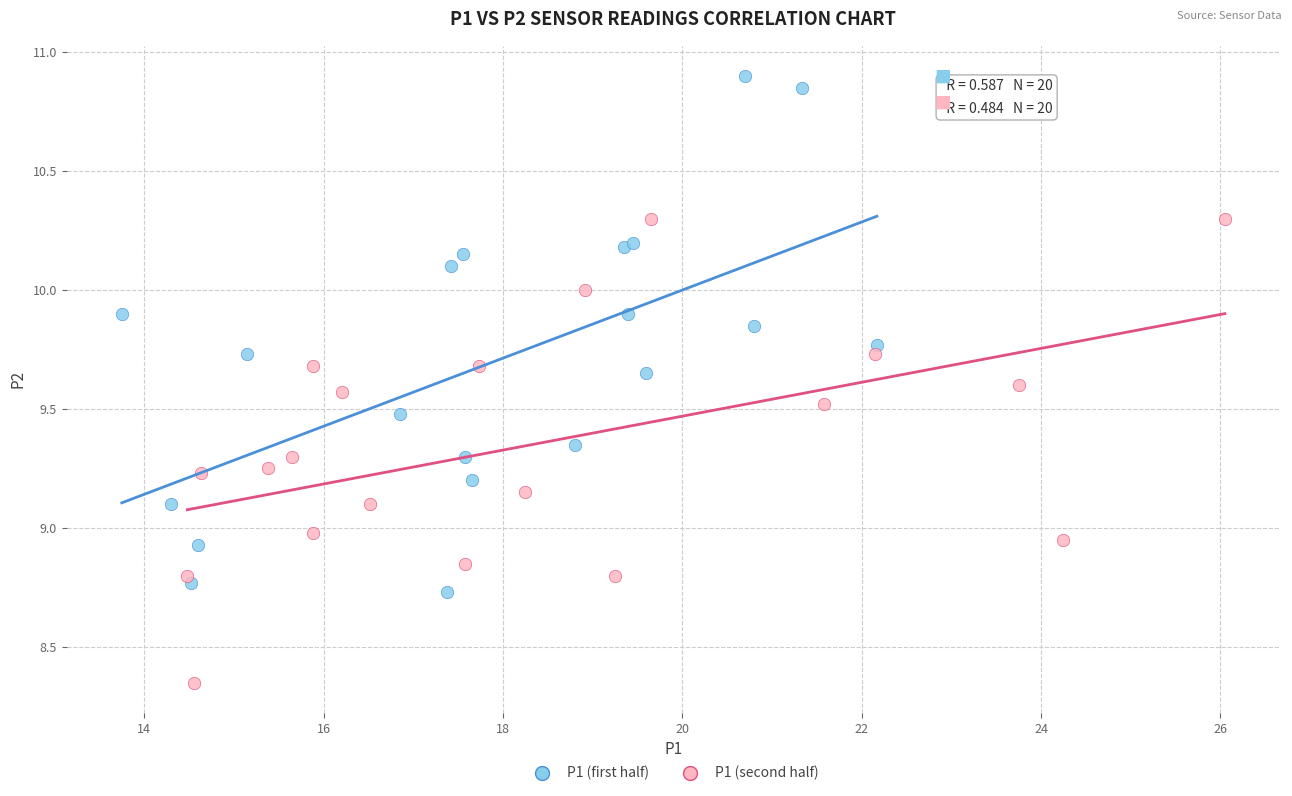

What are all the series names shown in the legend?

P1 (first half), P1 (second half)